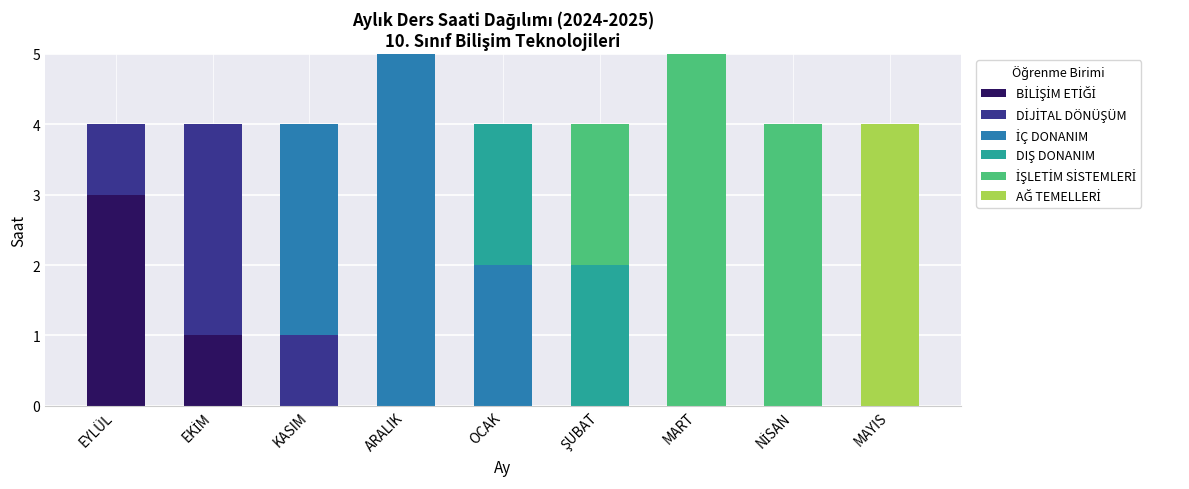

What is the total value across all series at MART?

5